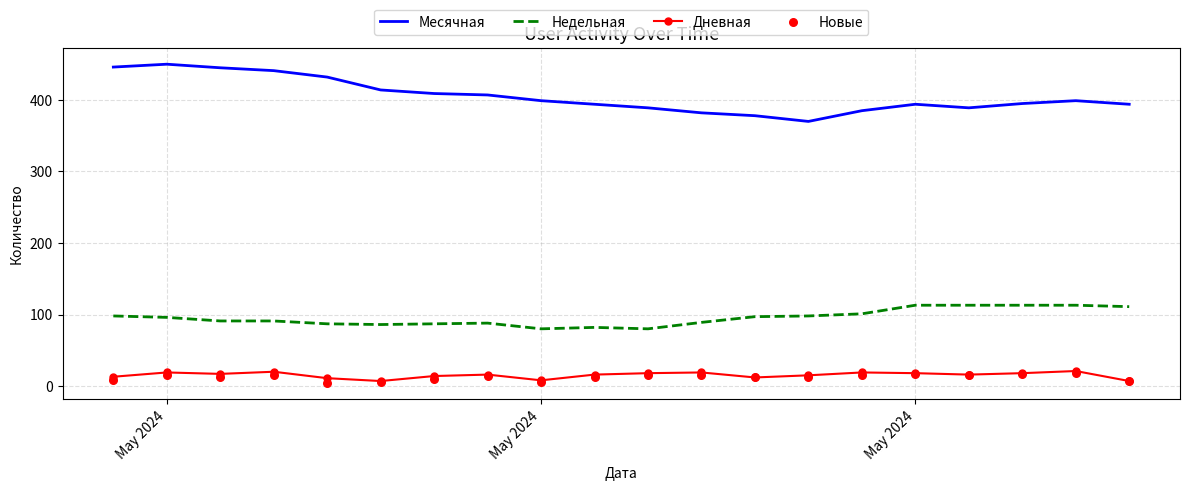

At how many categories does at least one series exceed 226?

20